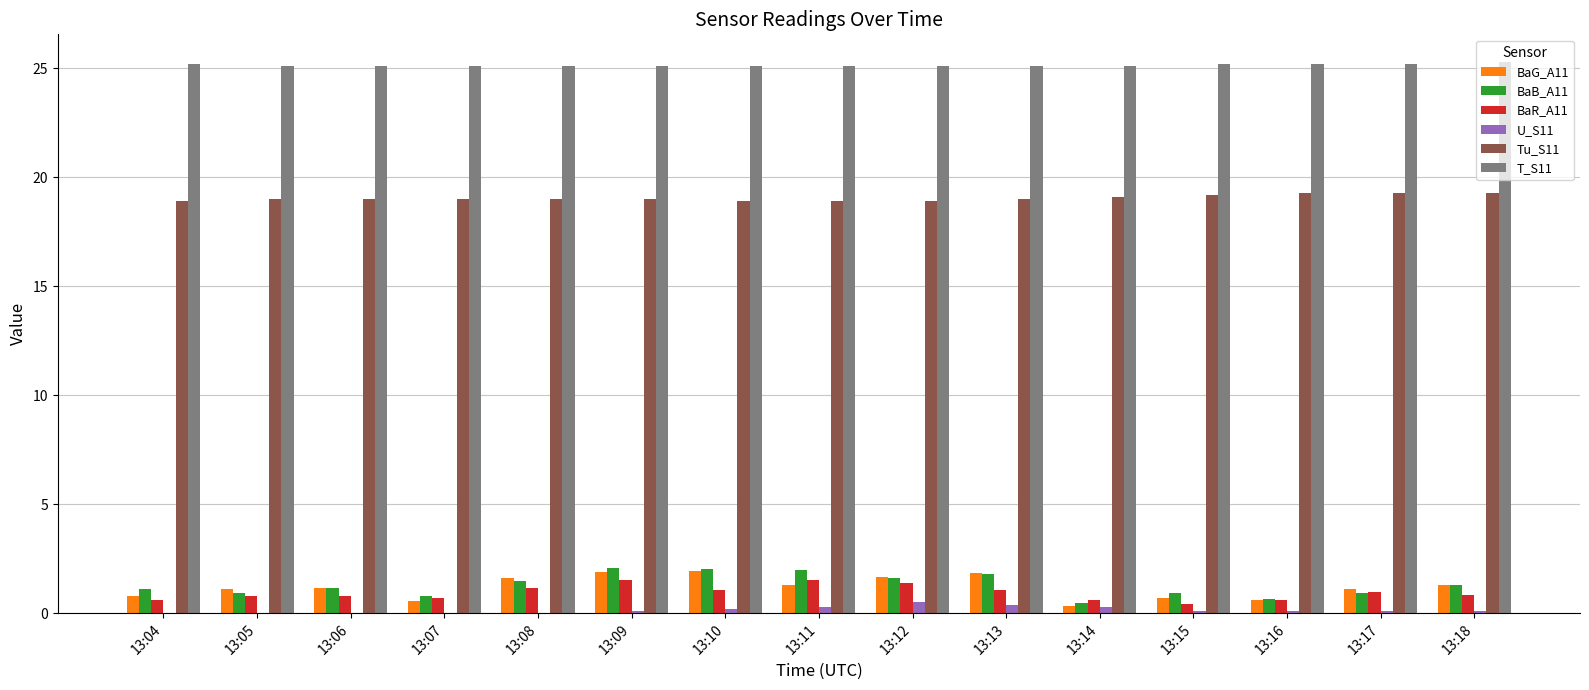

The T_S11 series shows 25.1 at 13:12. True or false?

True